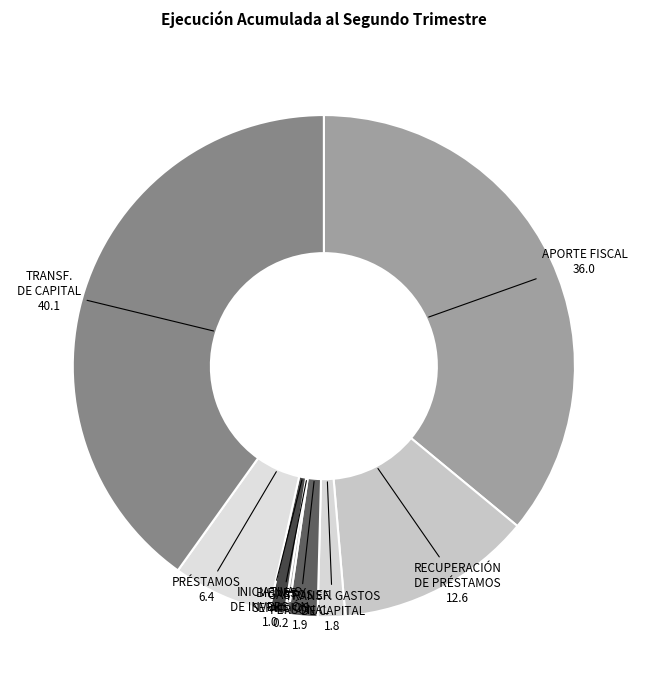

Is there a majority slice in this chart?

No